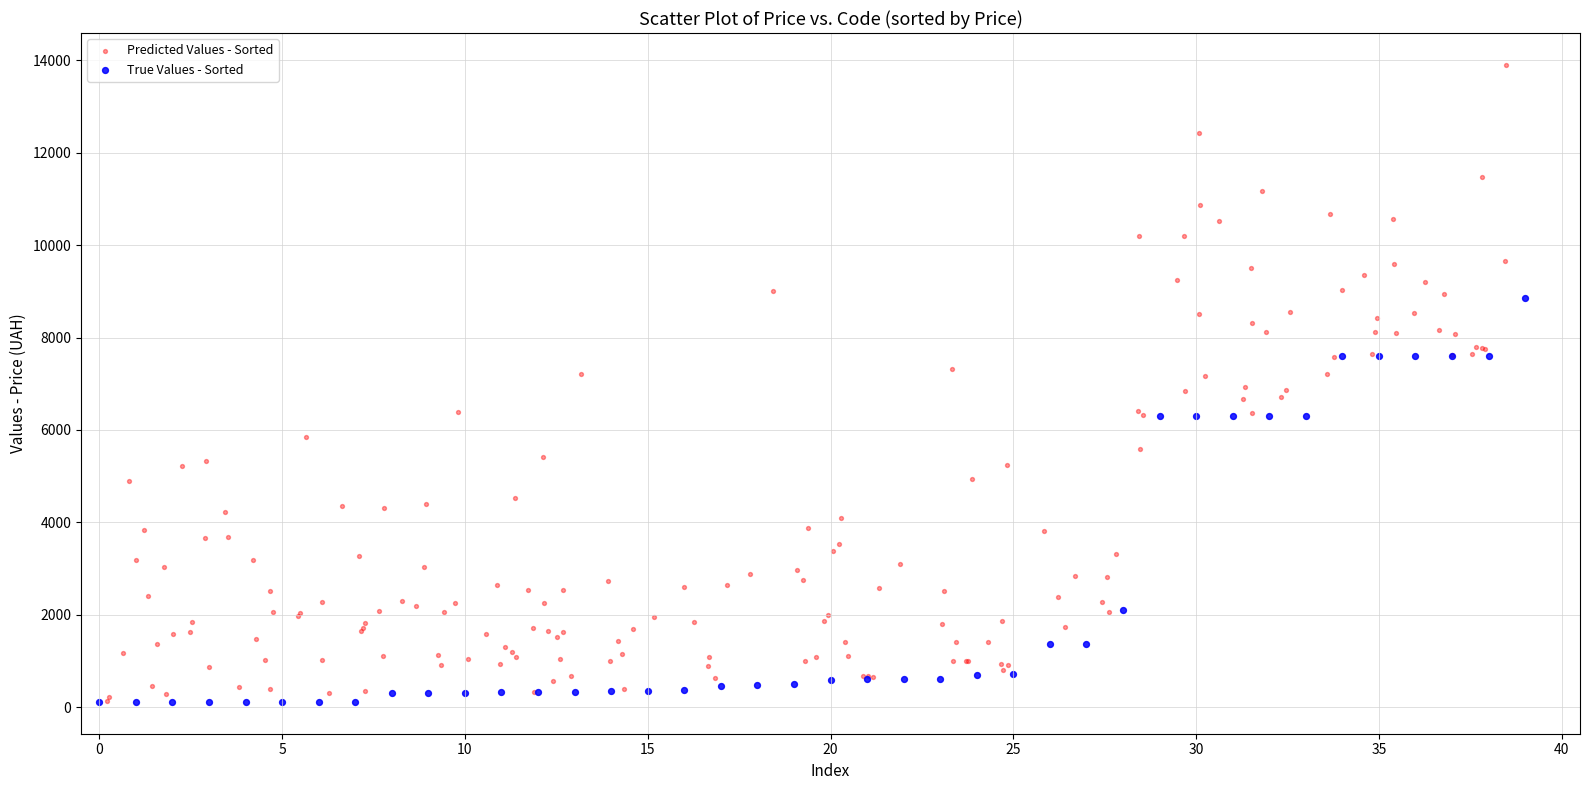

Which series has the widest spread of Y values?

Predicted Values - Sorted